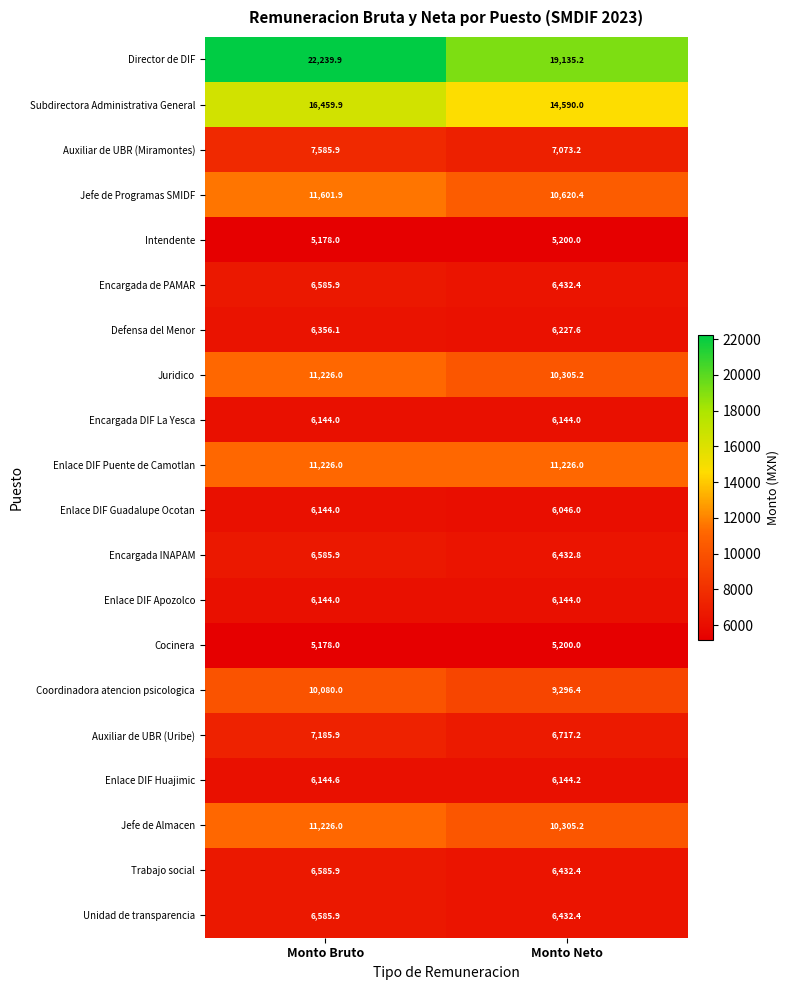

How many categories are shown in the chart?

2